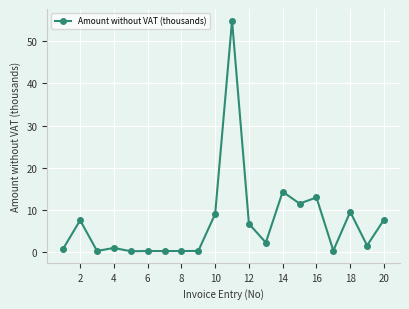

What is the difference between the maximum and minimum values?

54.8